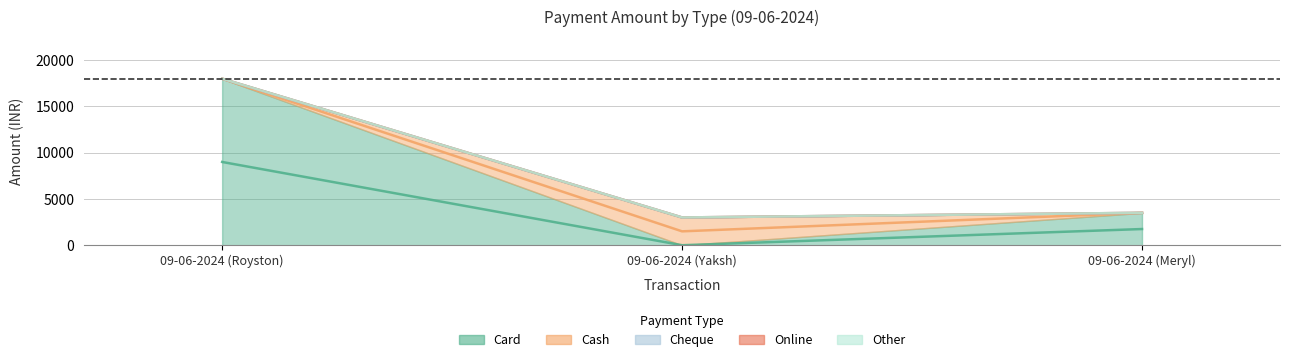

Reading left to right, list all the values displayed in this chart.

Card: 18000	0	3500
Cash: 0	3000	0
Cheque: 0	0	0
Online: 0	0	0
Other: 0	0	0